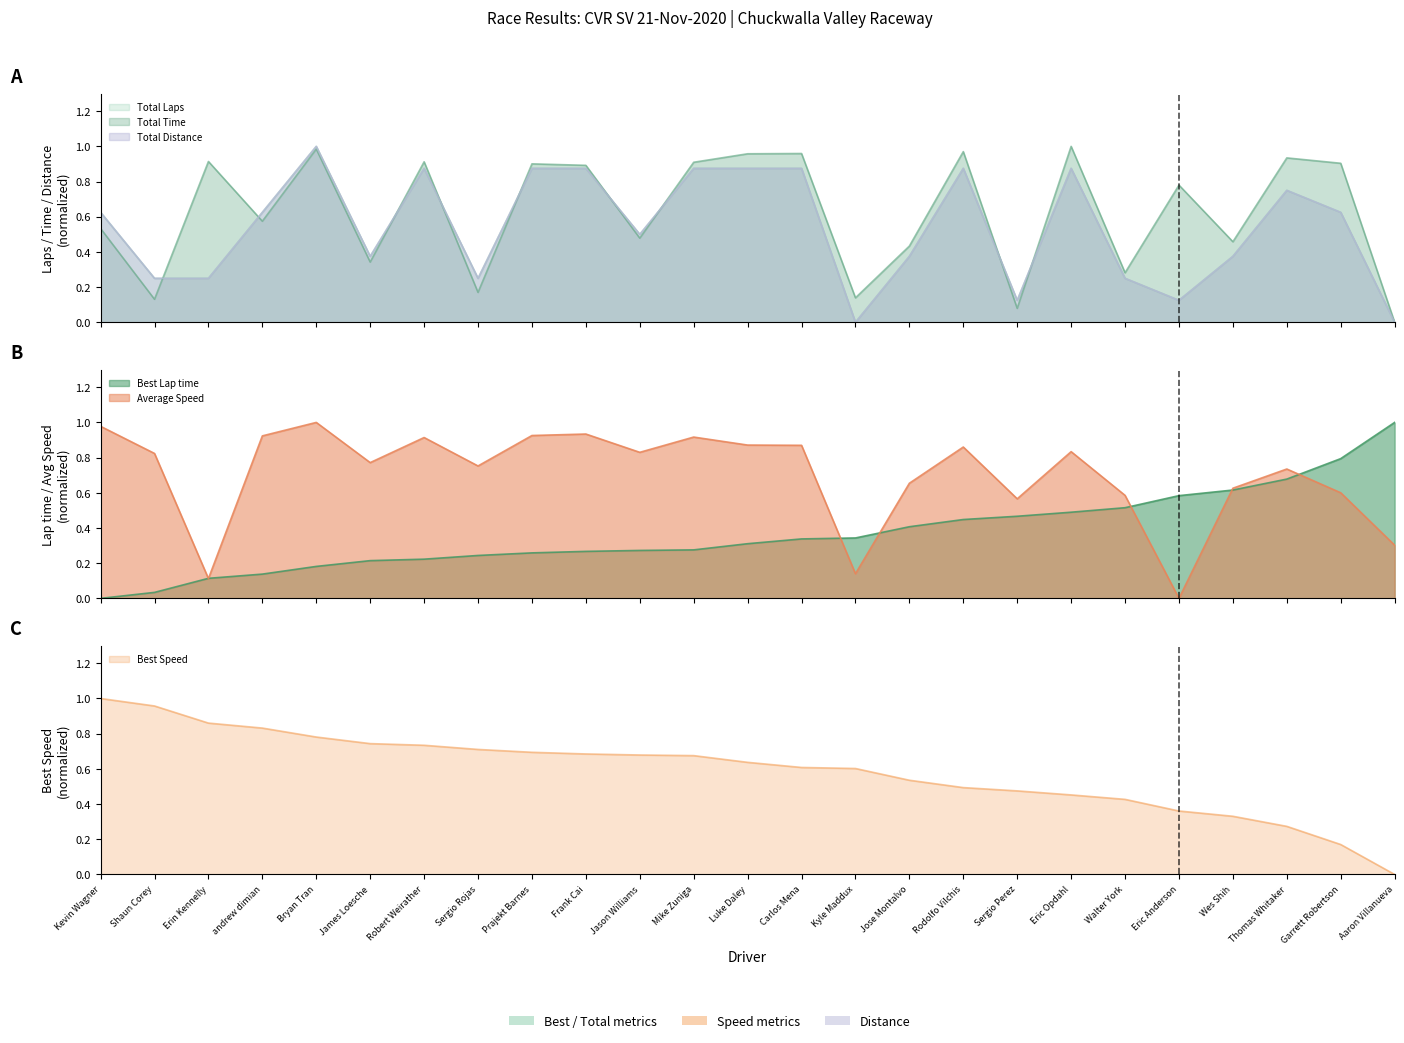

At how many categories does at least one series exceed 0?

25